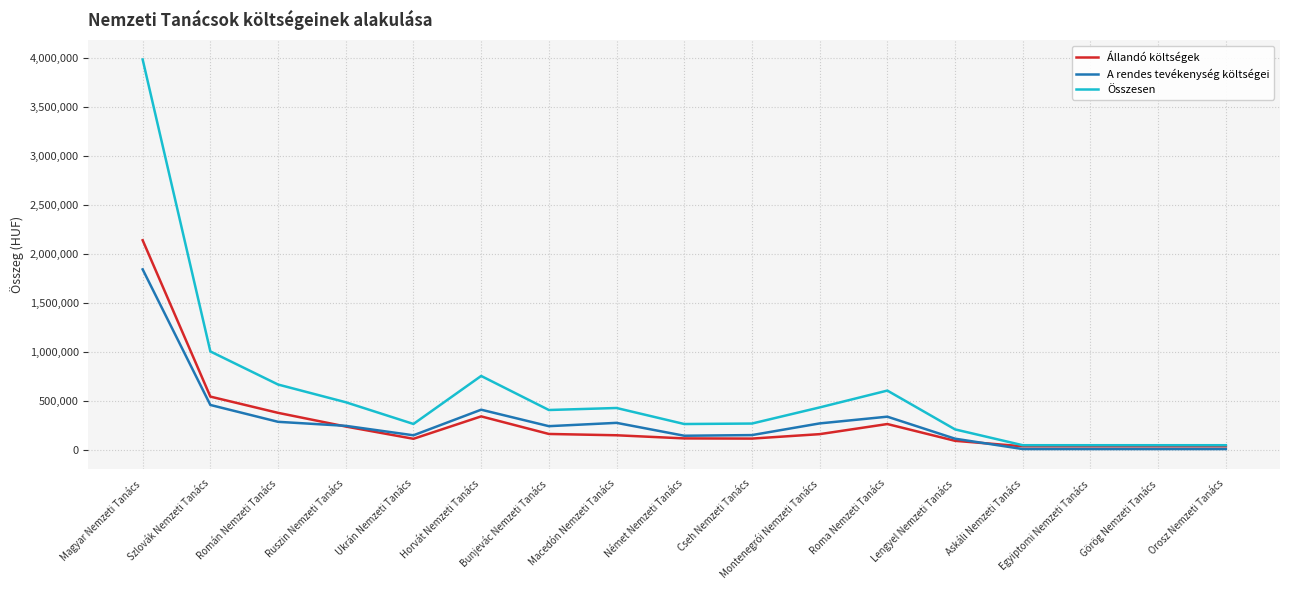

Rank the series by their maximum value, from highest to lowest.

Összesen, Állandó költségek, A rendes tevékenység költségei